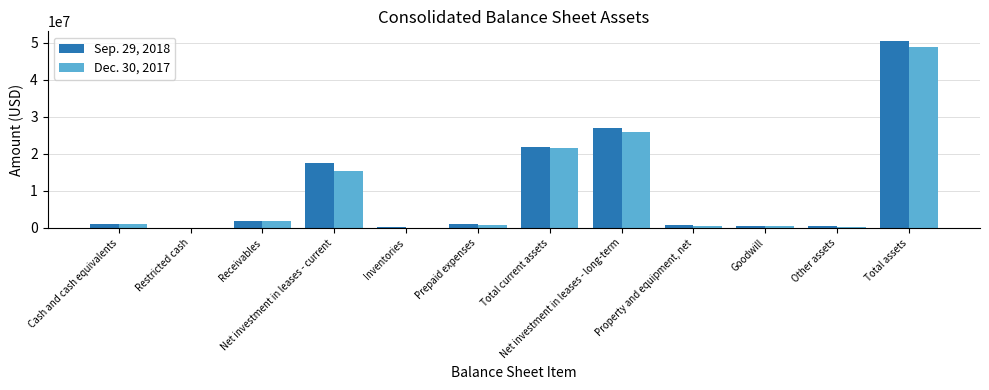

The Dec. 30, 2017 series shows 9399729 at Net investment in leases - long-term. True or false?

False